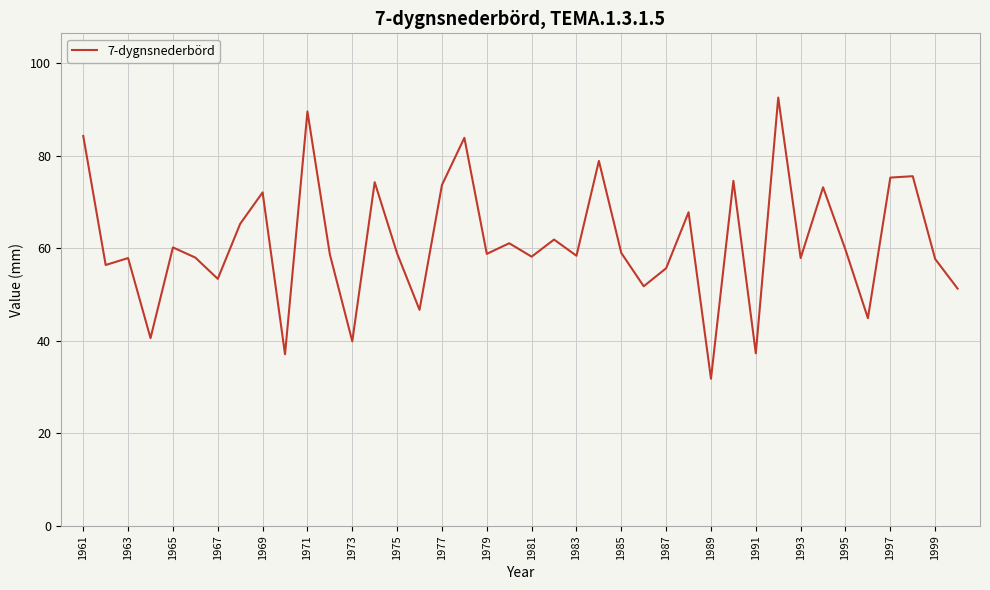

What is the maximum value shown in the chart?

92.6